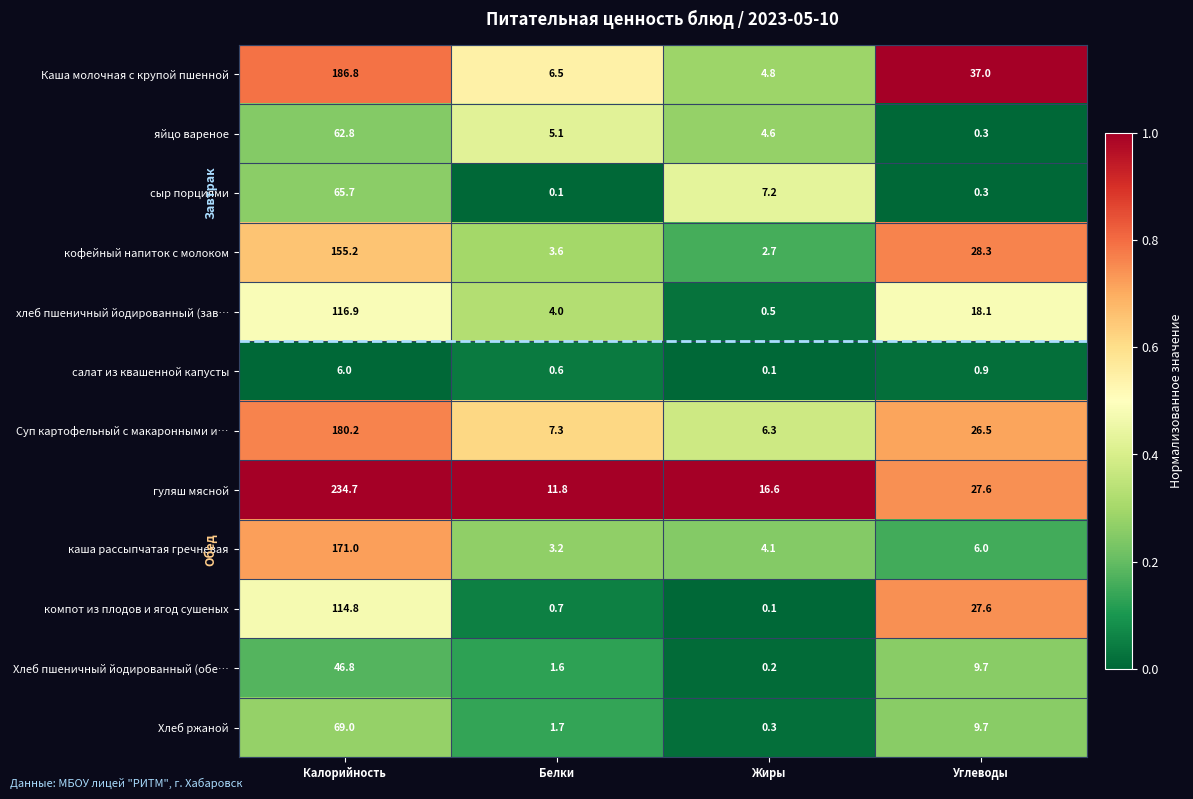

At which label does гуляш мясной first exceed 27?

Калорийность